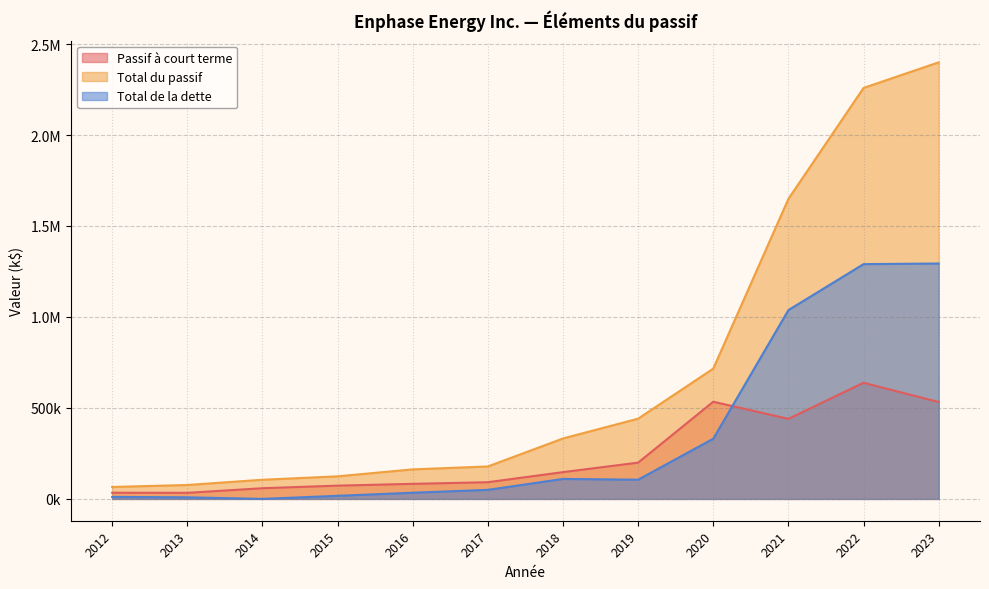

Where is Passif à court terme nearest to the value 335792?

2021